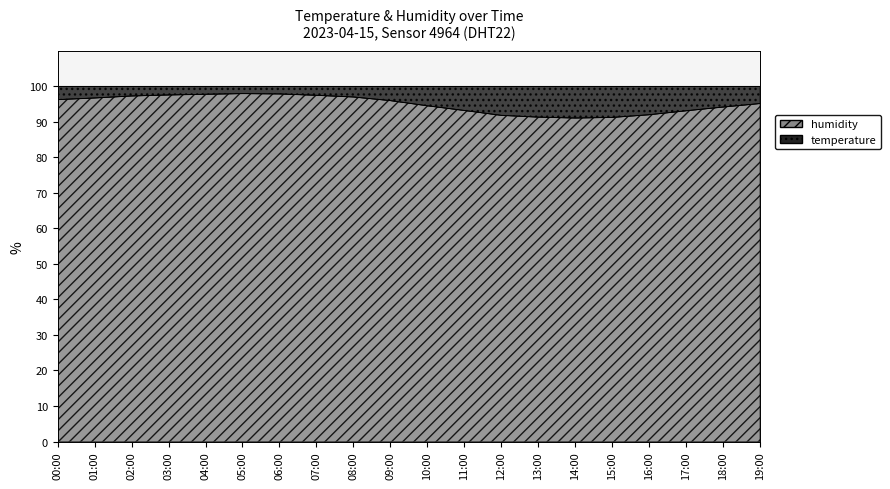

Does the chart display data point markers on the line(s)?

No